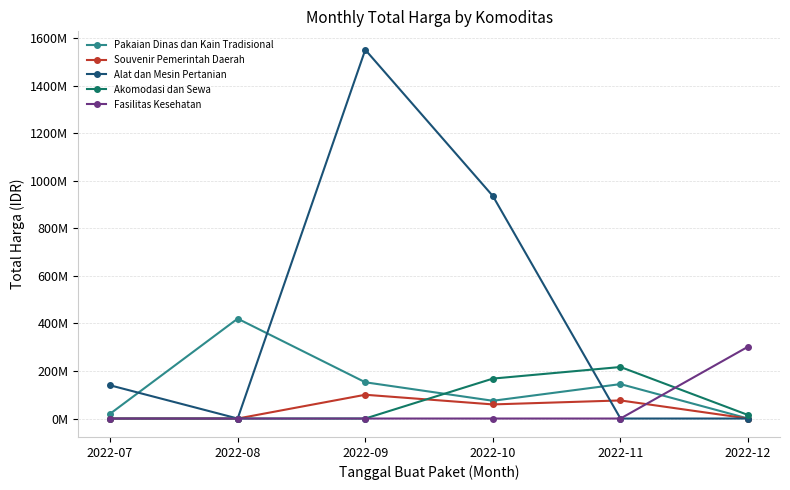

At which label does Alat dan Mesin Pertanian first exceed 139800000?

2022-09